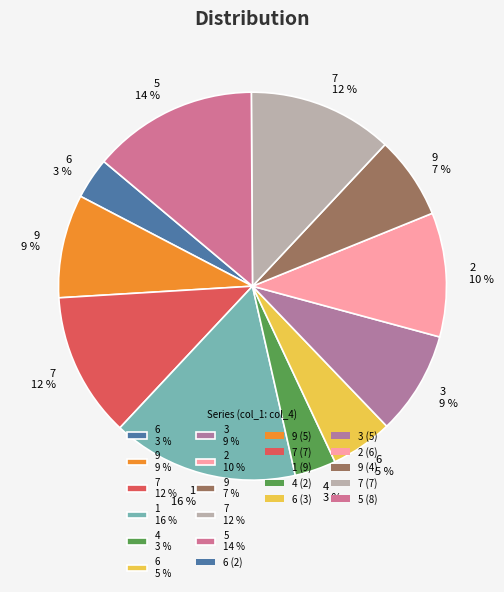

How many slices are in this pie chart?

11